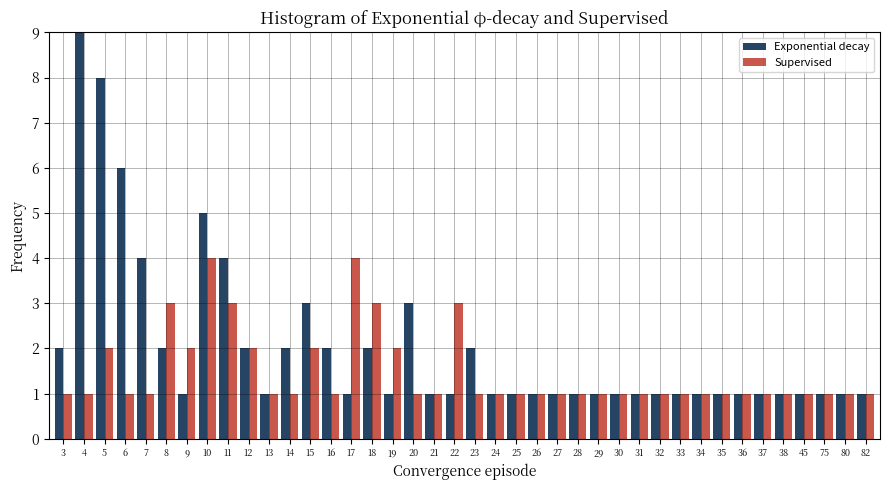

Which series has the largest total across all categories?

Exponential decay